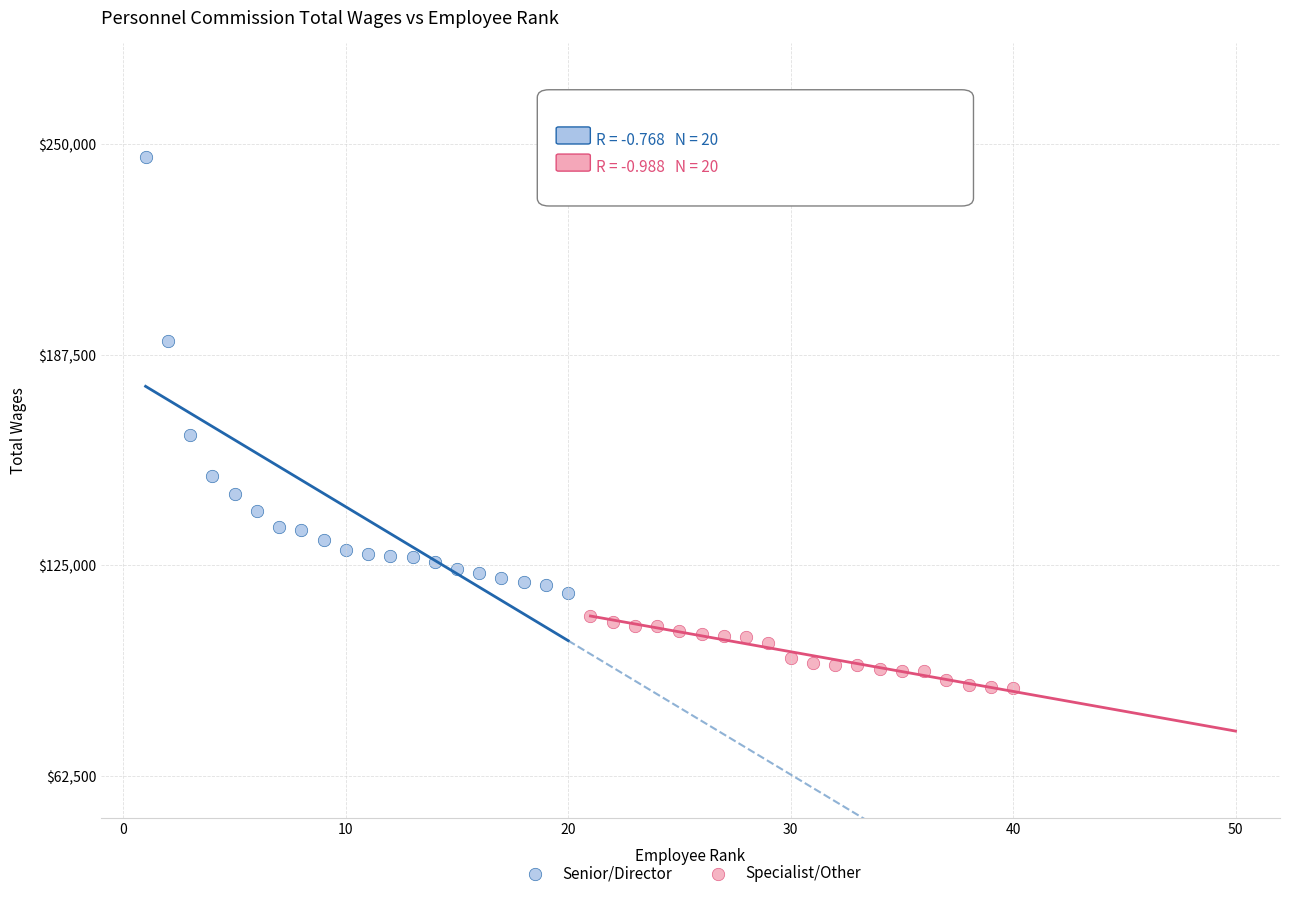

Which series has the largest Y range (max minus min)?

Senior/Director